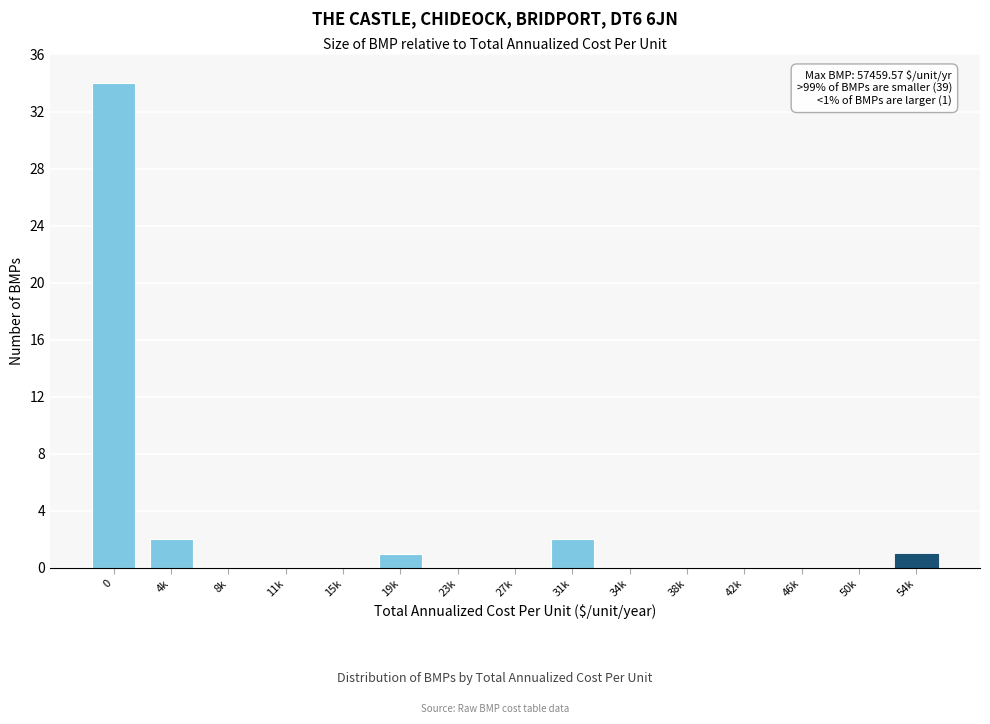

Reading right to left, what are all the values shown in this chart?

54k=1	50k=0	46k=0	42k=0	38k=0	34k=0	31k=2	27k=0	23k=0	19k=1	15k=0	11k=0	8k=0	4k=2	0=34